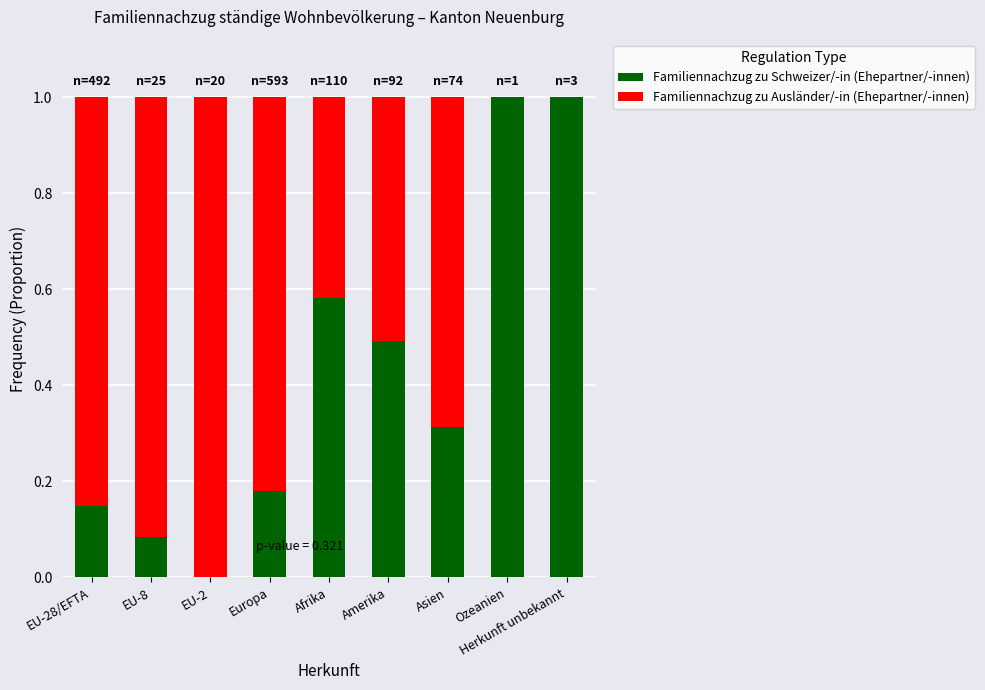

True or false: Familiennachzug zu Schweizer/-in (Ehepartner/-innen) has a value of 0.5 at Amerika.

True